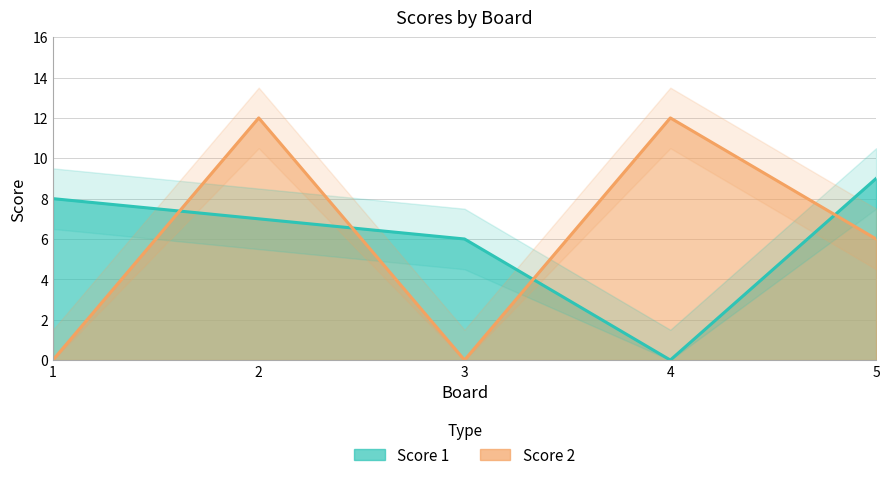

What are all the series names shown in the legend?

Score 1, Score 2